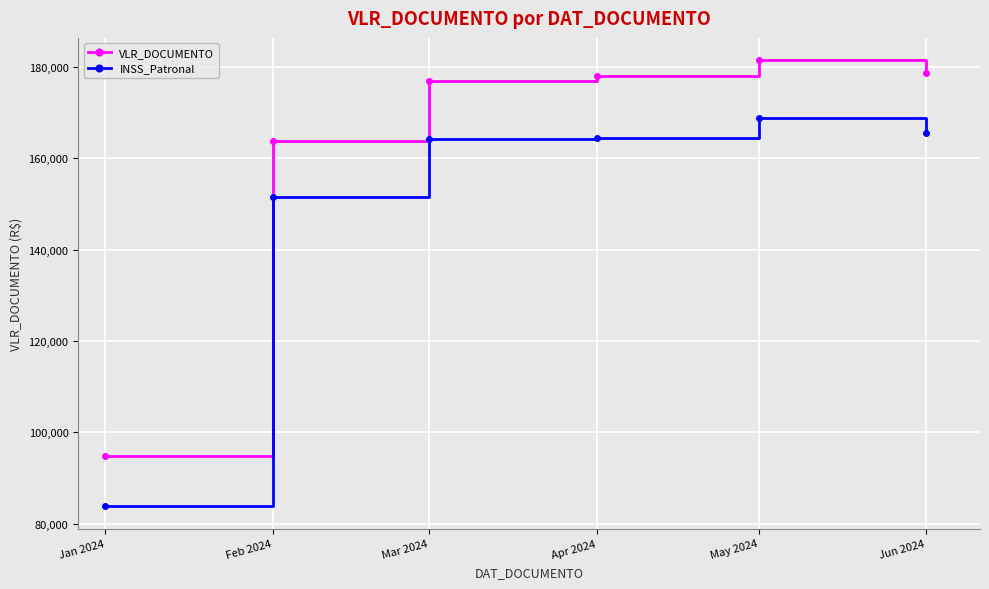

What is the sum of all VLR_DOCUMENTO values?

973604.8